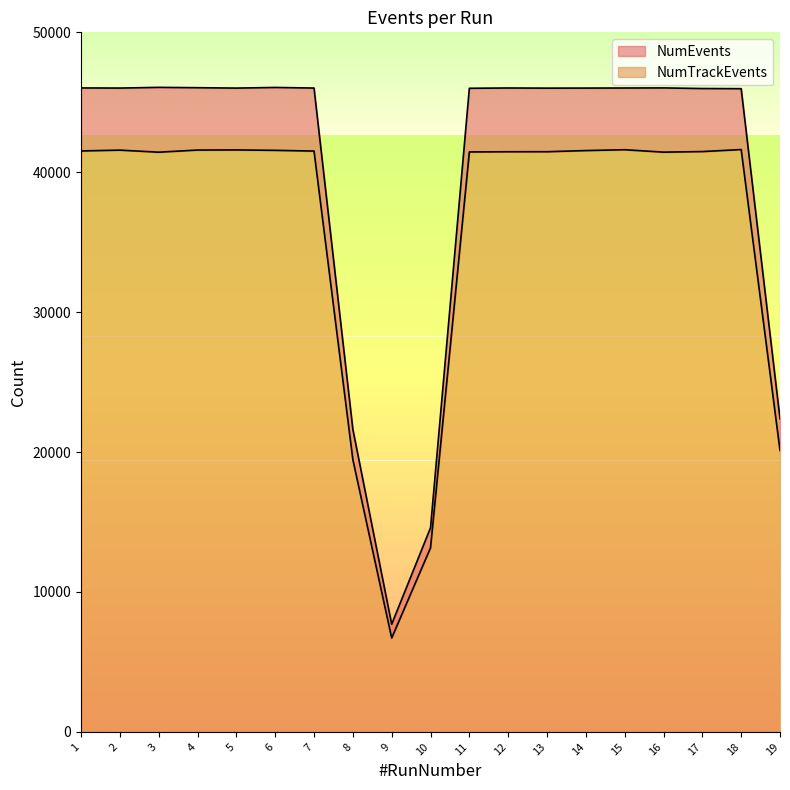

True or false: NumTrackEvents and NumEvents intersect in this chart.

False